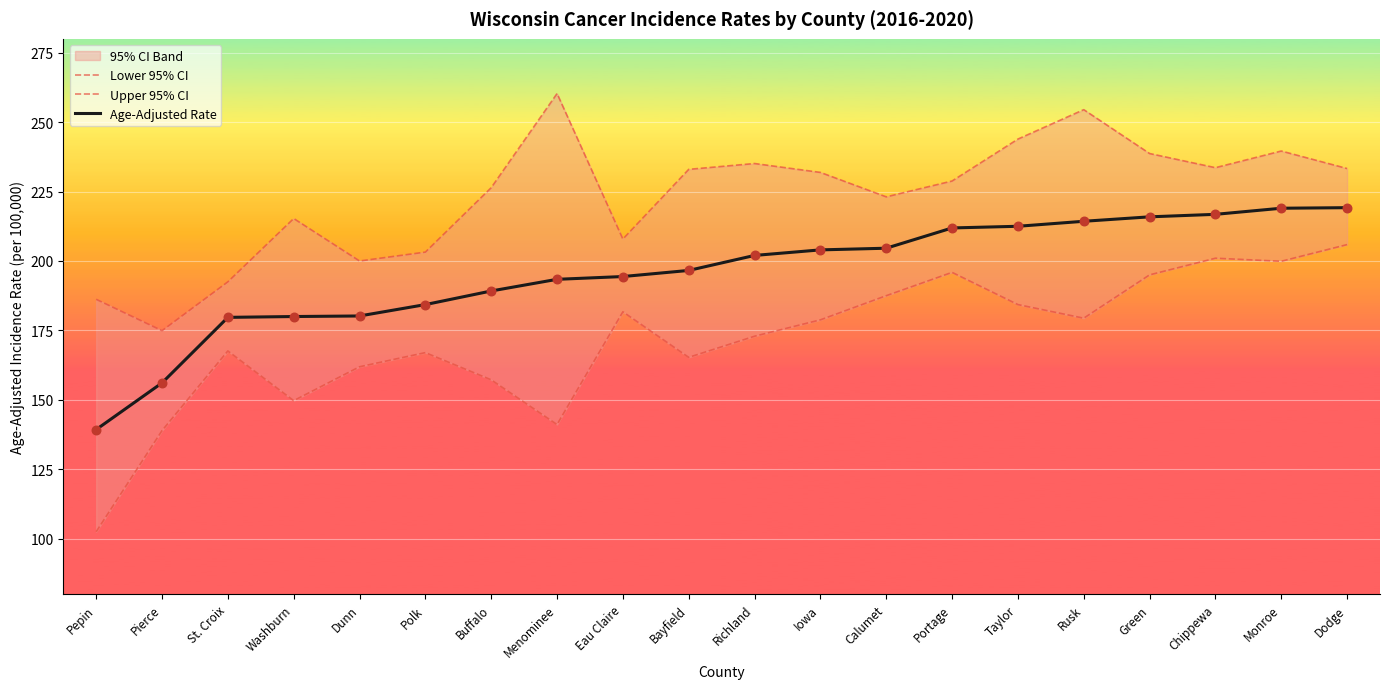

At which category is the sum across all series the highest?

Monroe